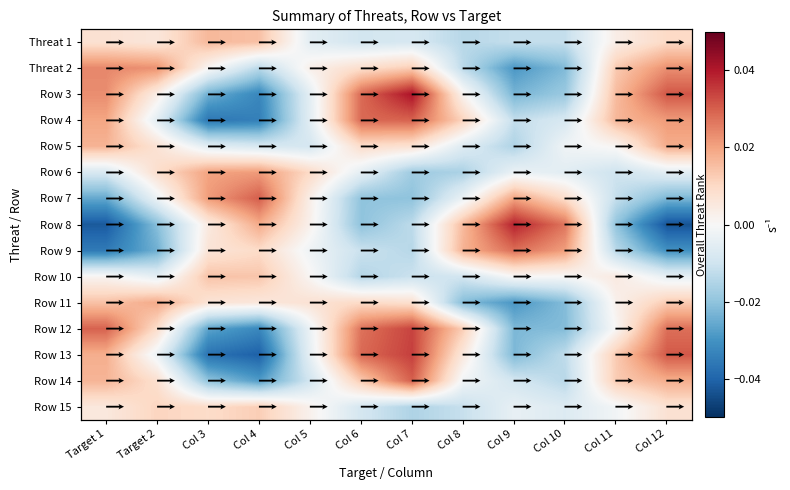

Which category has the highest value across all series?

Col 7